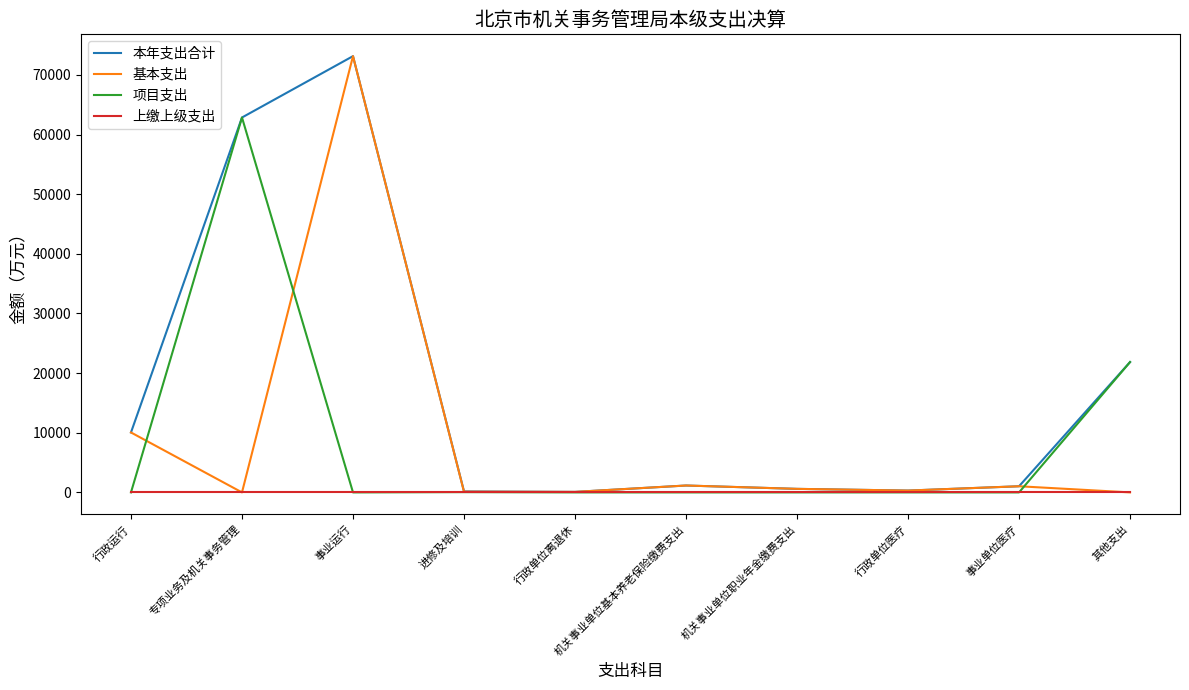

The value of 项目支出 at 机关事业单位基本养老保险缴费支出 is -41270.6. True or false?

False